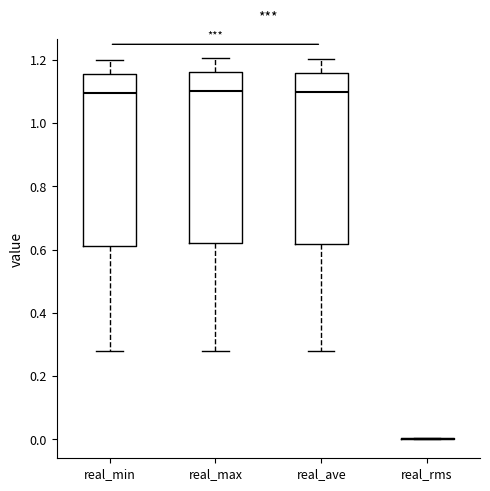

Where does the lower whisker of the box for real_ave end on the y-axis? The values are not printed on the chart, so give them approximately, as read against the axis.

0.28